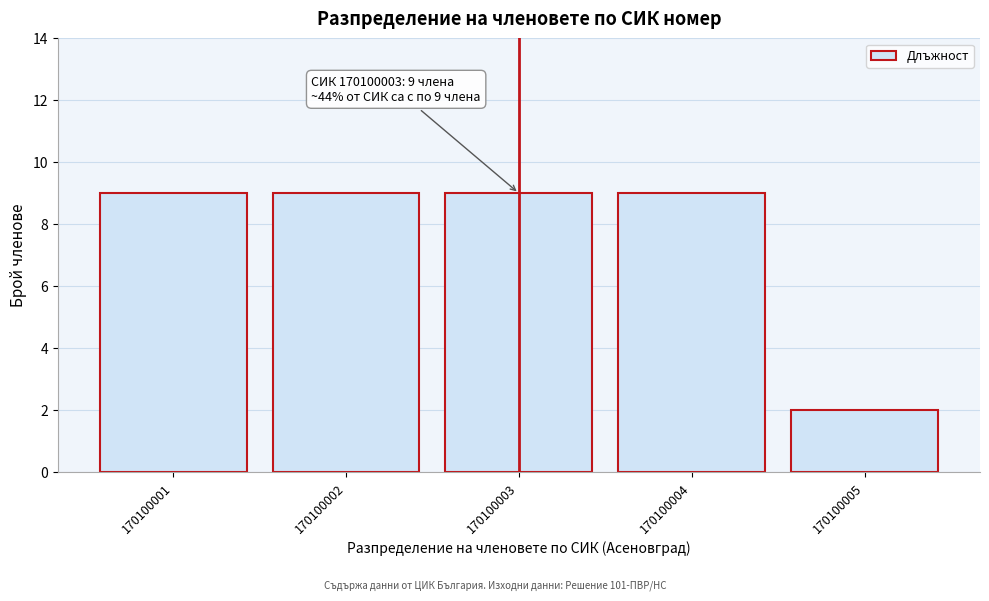

Reading left to right, extract all data points from this chart.

170100001=9	170100002=9	170100003=9	170100004=9	170100005=2